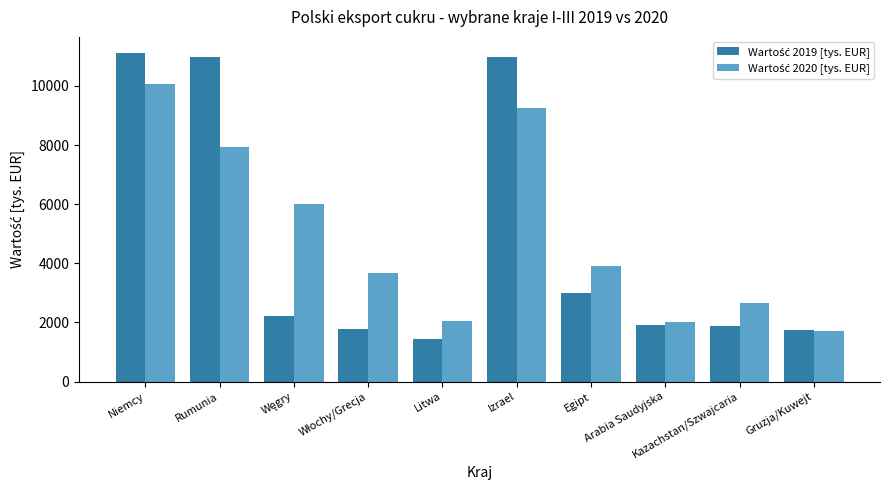

What is the smallest value displayed?

1445.6